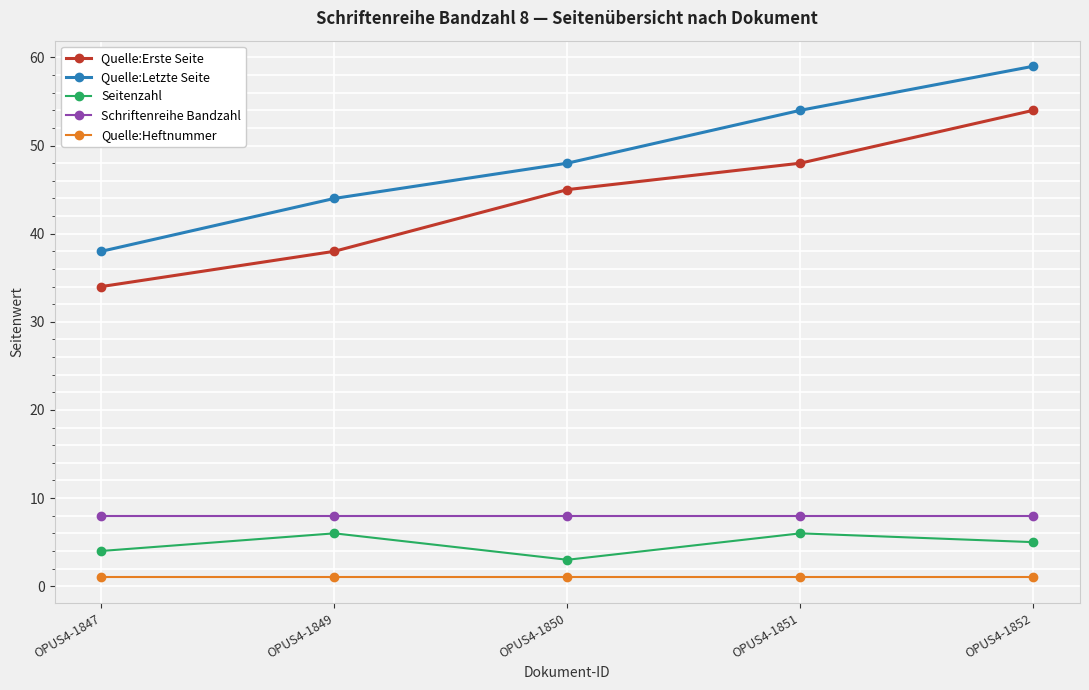

What is the difference between the Quelle:Letzte Seite values at OPUS4-1847 and OPUS4-1852?

21